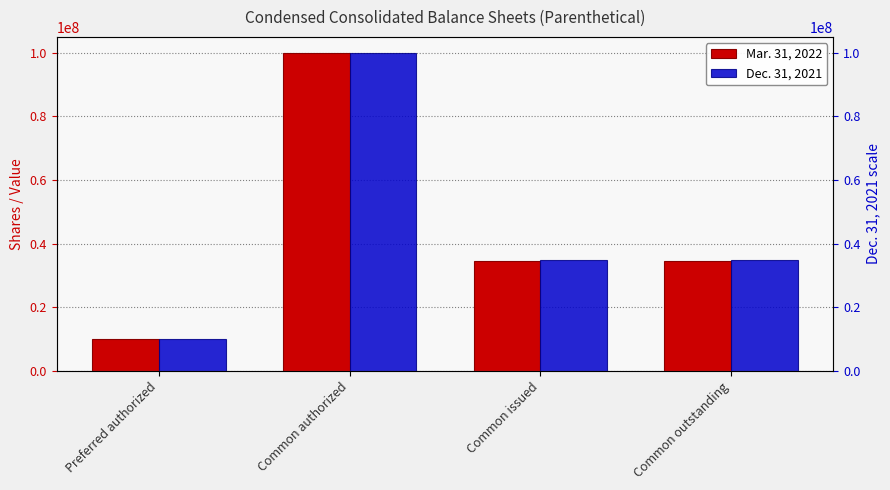

What is the total value across all series at Common outstanding?

69293014